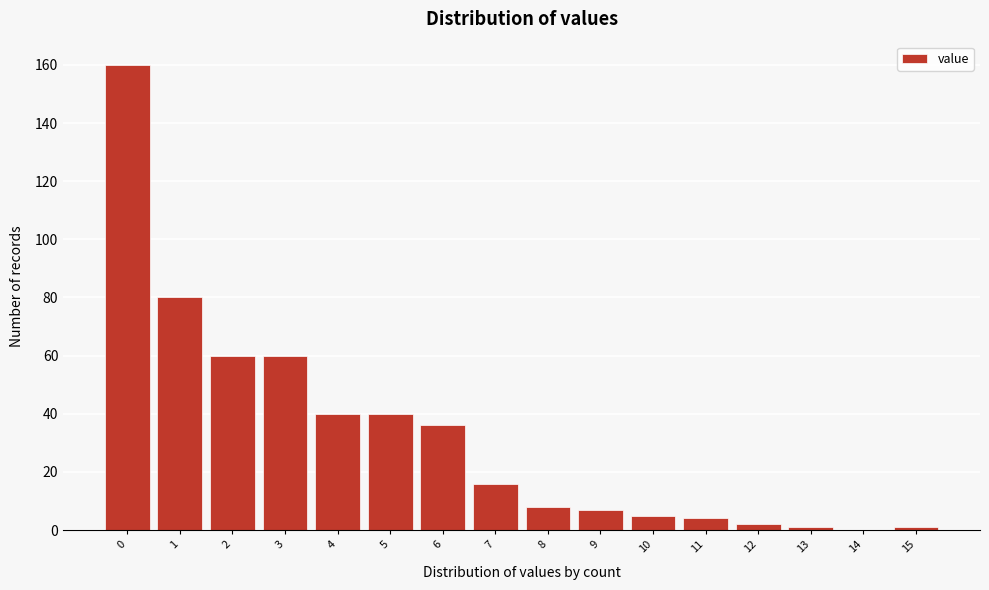

Reading right to left, transcribe all the data shown in this chart.

15=1	14=0	13=1	12=2	11=4	10=5	9=7	8=8	7=16	6=36	5=40	4=40	3=60	2=60	1=80	0=160